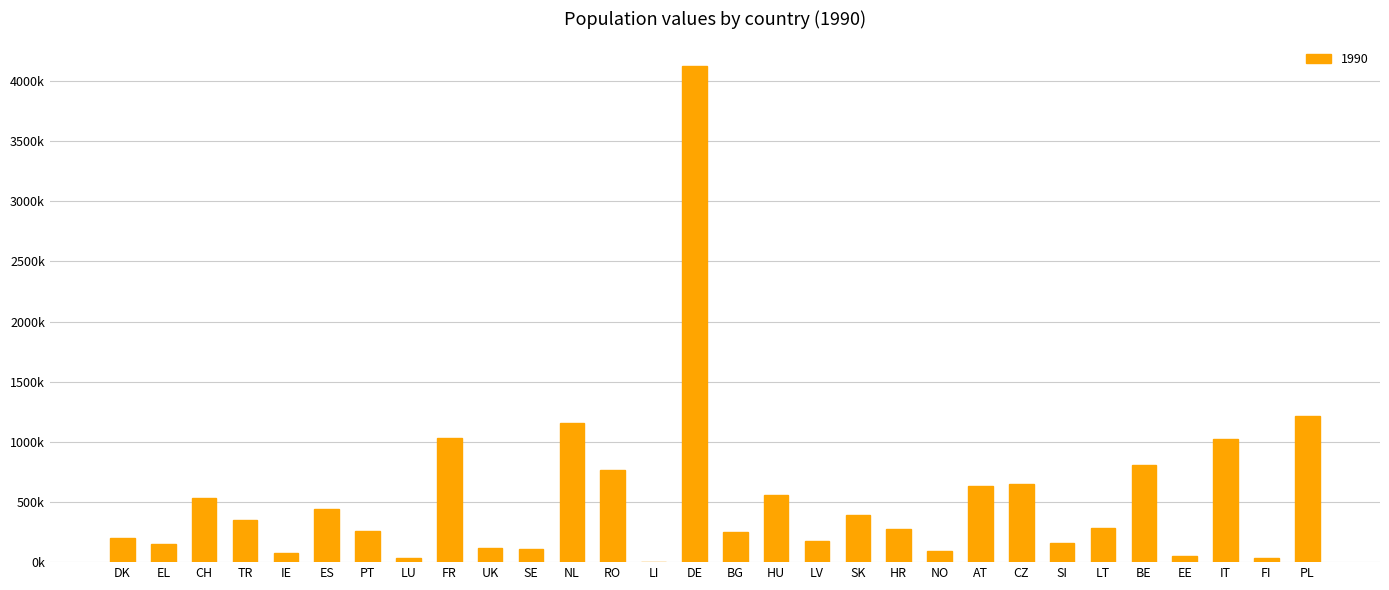

What is the sum of the values at LT and SK?

674.7